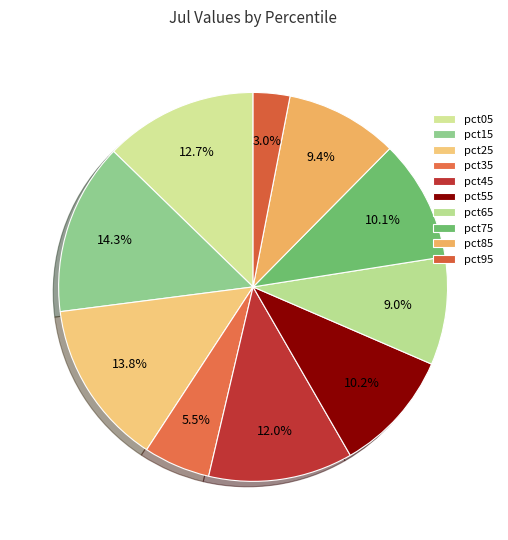

To the nearest percent, what is the combined percentage of pct35 and pct15?

20%